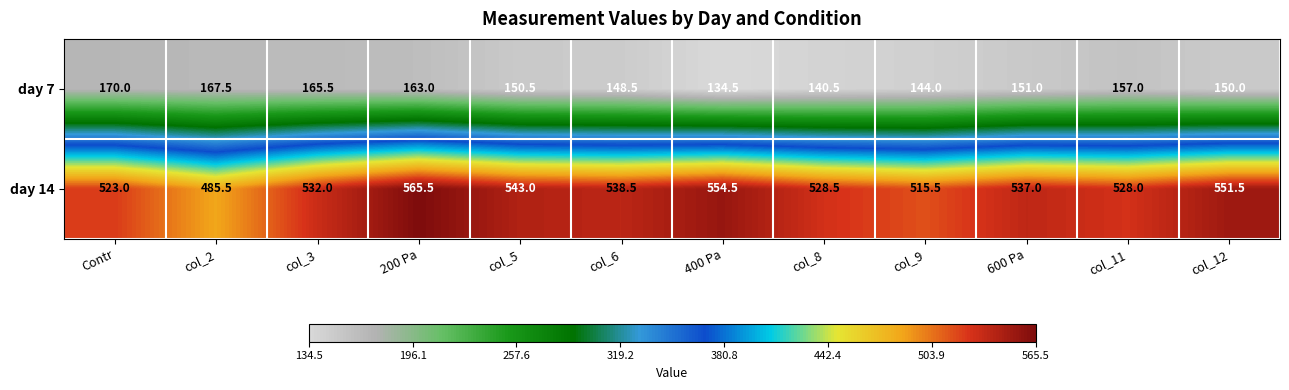

Which category has the lowest value across all series?

400 Pa